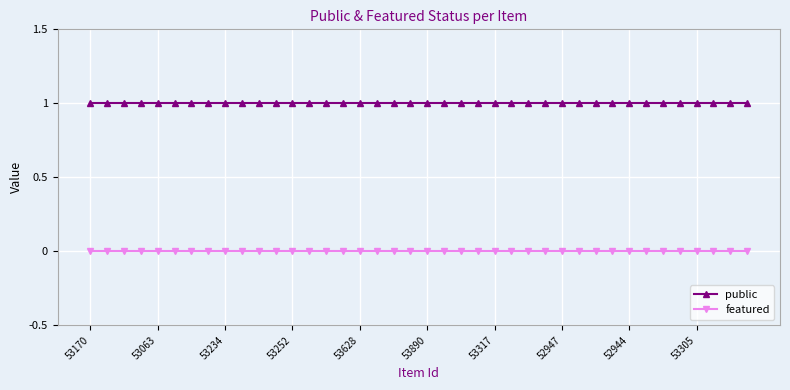

What is the value of the public point at the 21st from the left?

1